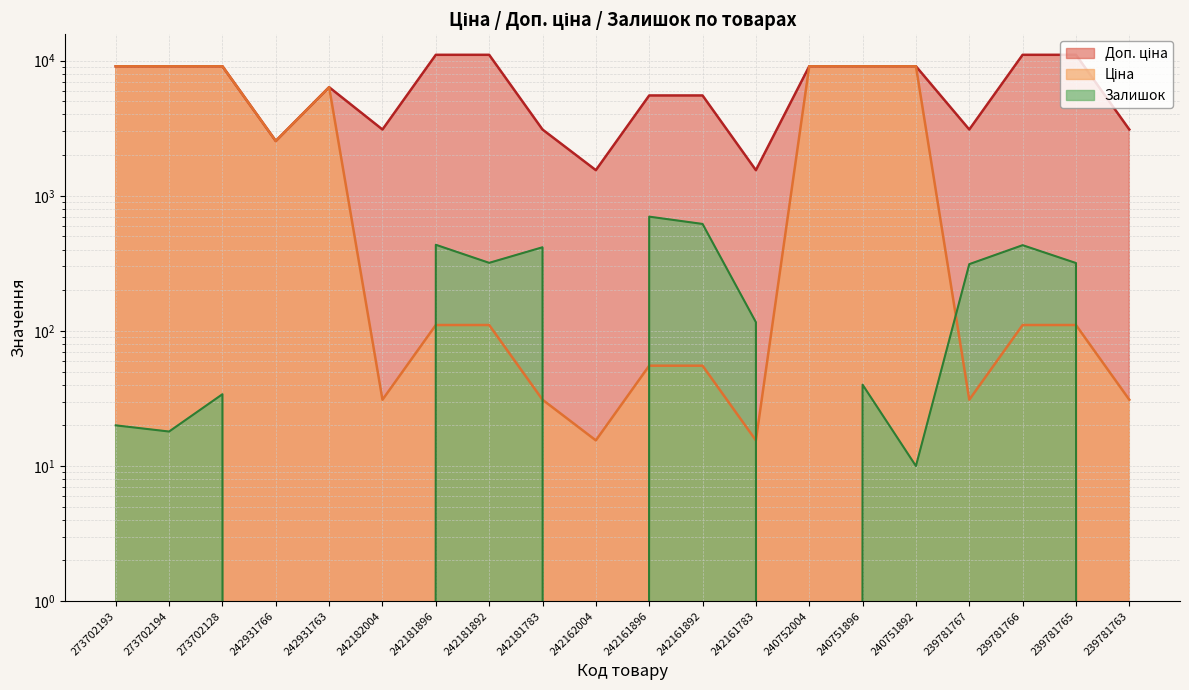

What is the greatest value displayed?

11055.0